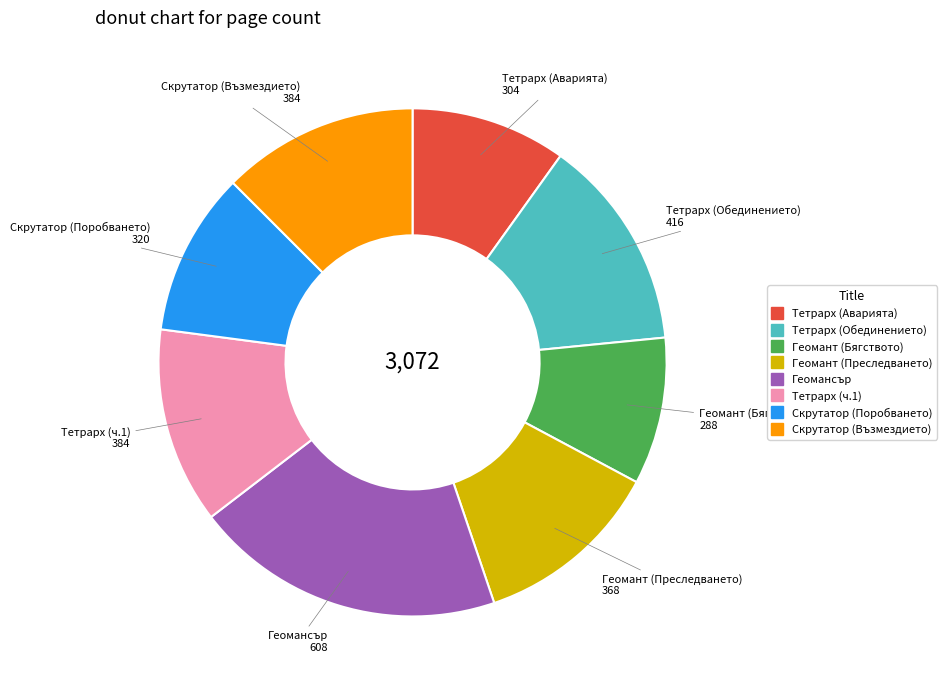

Do Скрутатор (Възмездието) and Тетрарх (Обединението) together represent more than half of the pie?

No